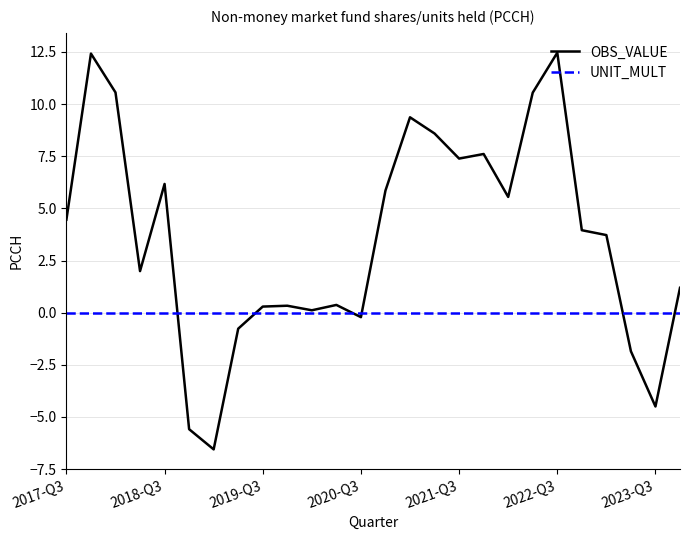

Which series has the largest total across all categories?

OBS_VALUE